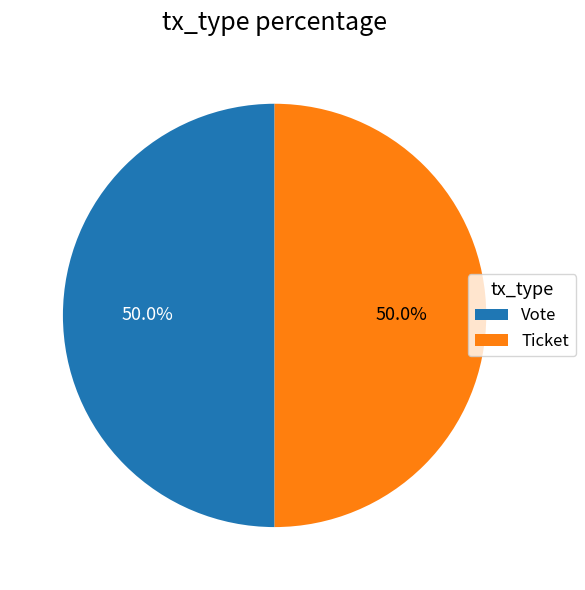

Approximately how many times larger is the value at Vote compared to Ticket?

1.0